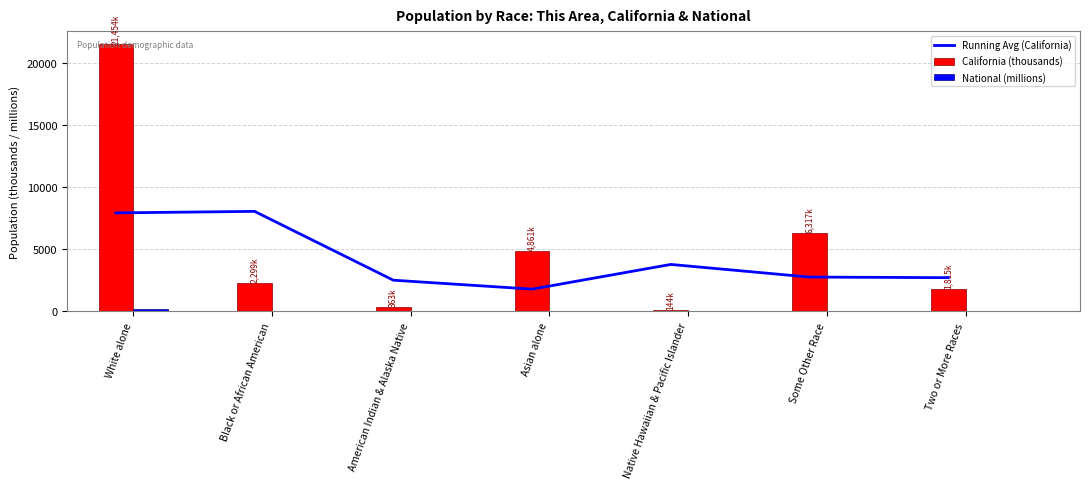

What are all the series names shown in the legend?

Running Avg (California), California (thousands), National (millions)